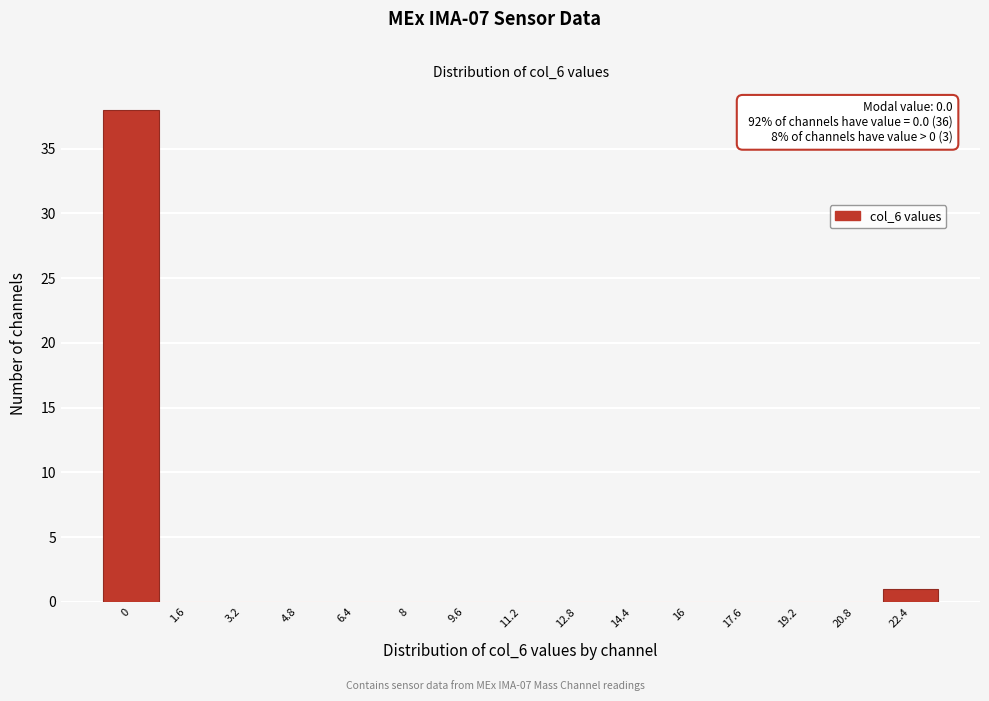

Reading right to left, list all the values displayed in this chart.

22.4=1	20.8=0	19.2=0	17.6=0	16=0	14.4=0	12.8=0	11.2=0	9.6=0	8=0	6.4=0	4.8=0	3.2=0	1.6=0	0=38